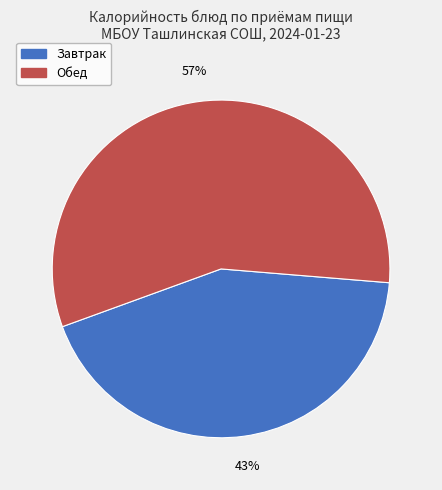

To the nearest percent, what is the difference between the largest and smallest slice percentages?

14%